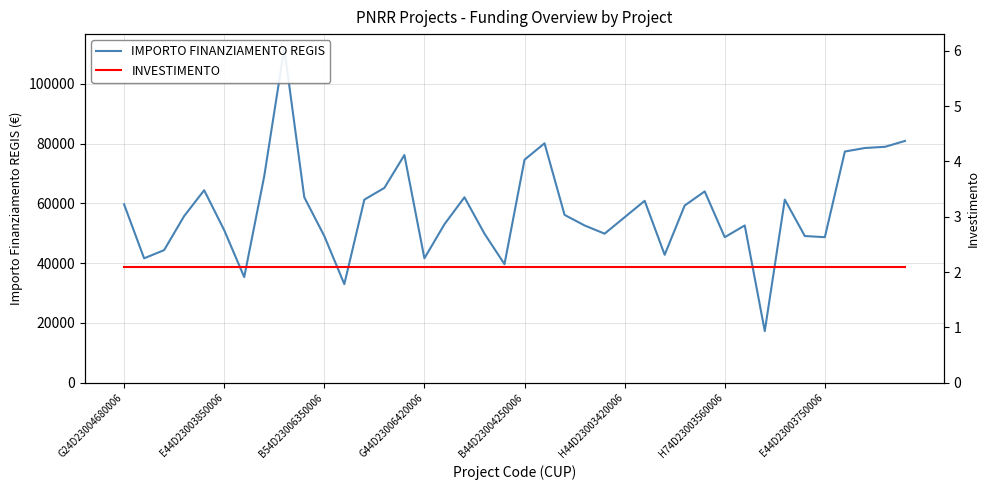

The IMPORTO FINANZIAMENTO REGIS series shows 78556.4 at 22. True or false?

False